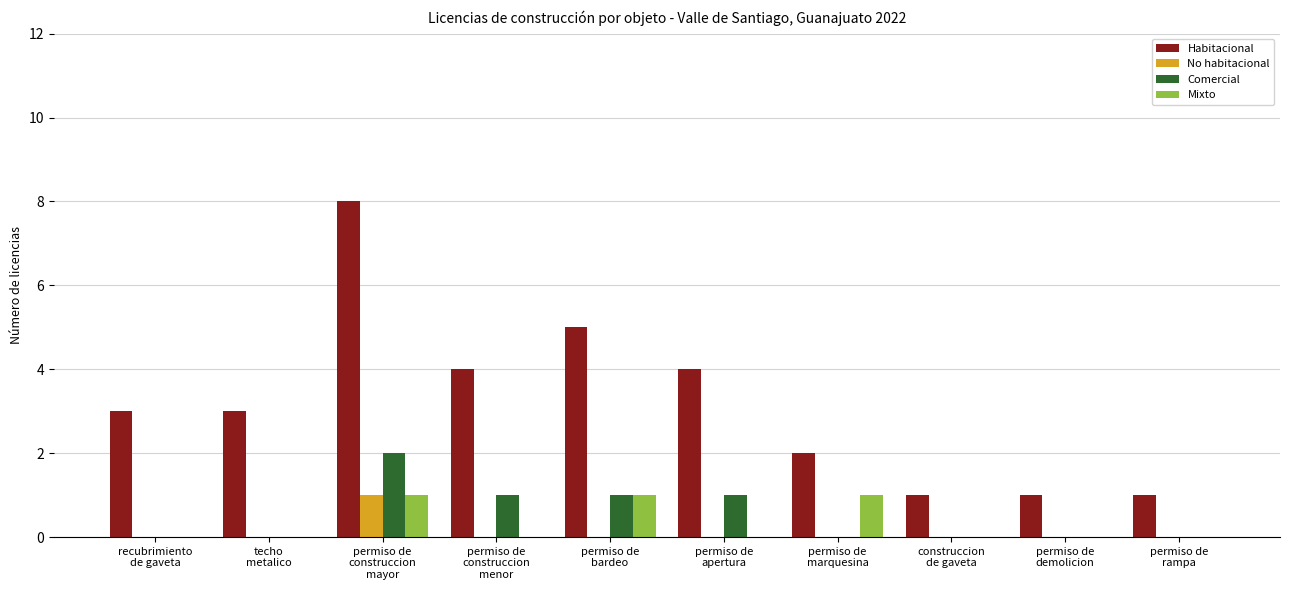

Count the number of data series in this chart.

4